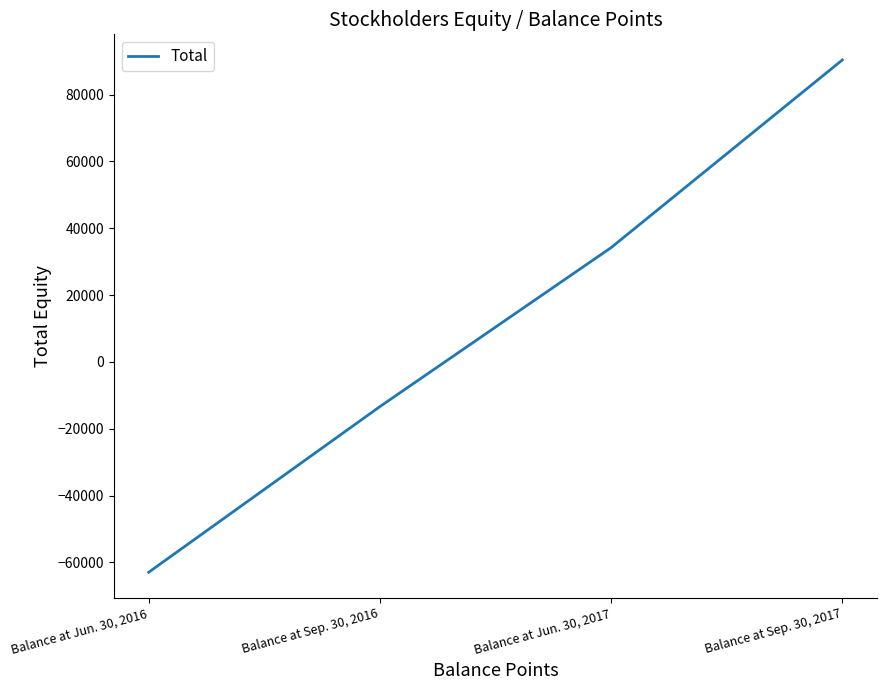

How many values are below 34213?

2